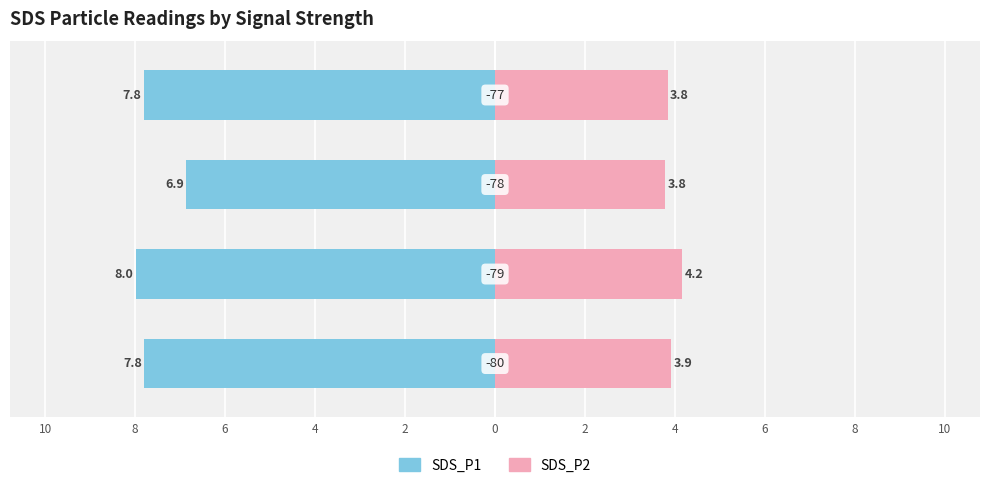

What are all the series names shown in the legend?

SDS_P1, SDS_P2